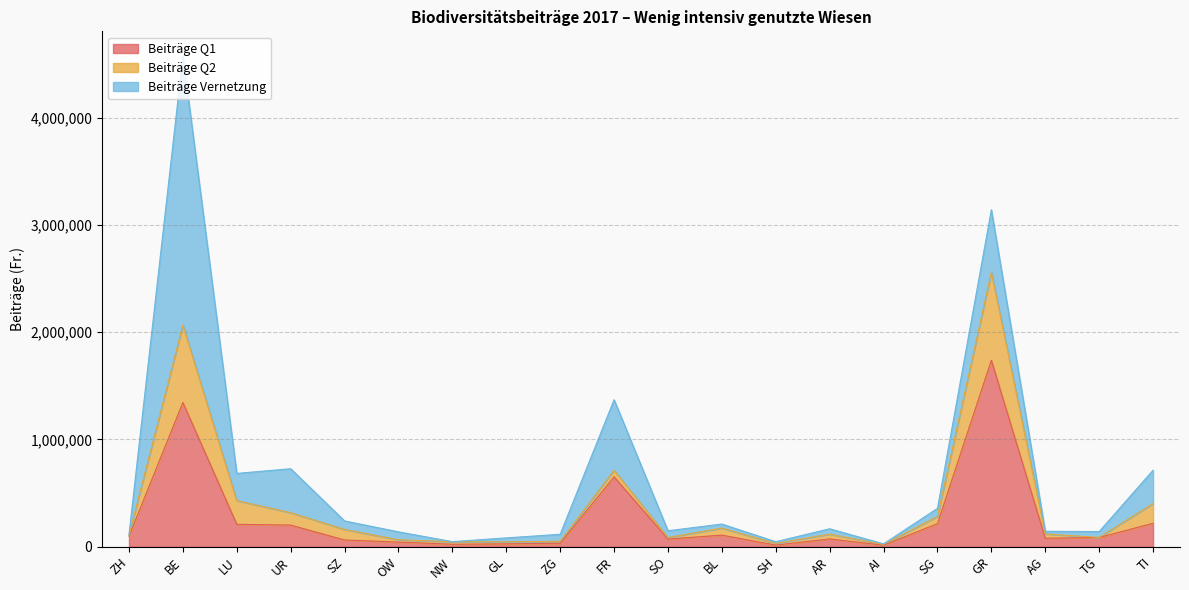

Where do Beiträge Q1 and Beiträge Q2 first cross each other?

BE and LU